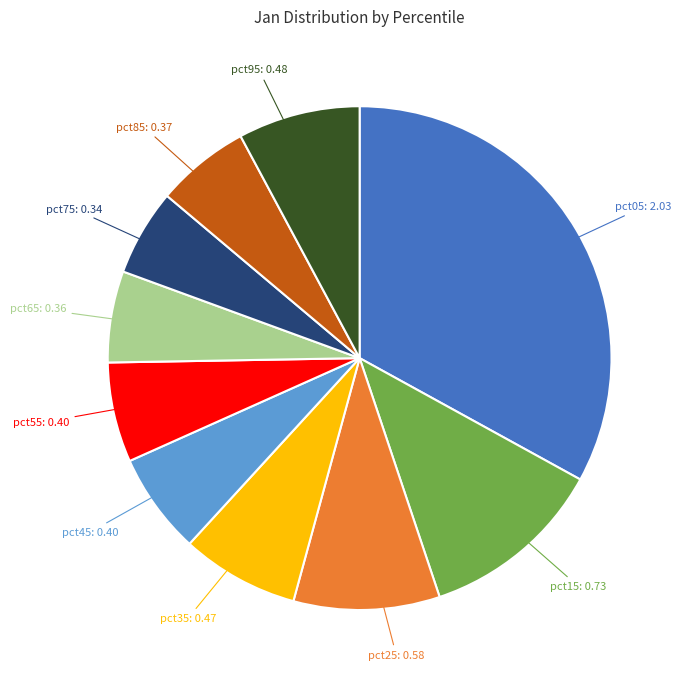

Is there any slice that represents more than half of the pie?

No